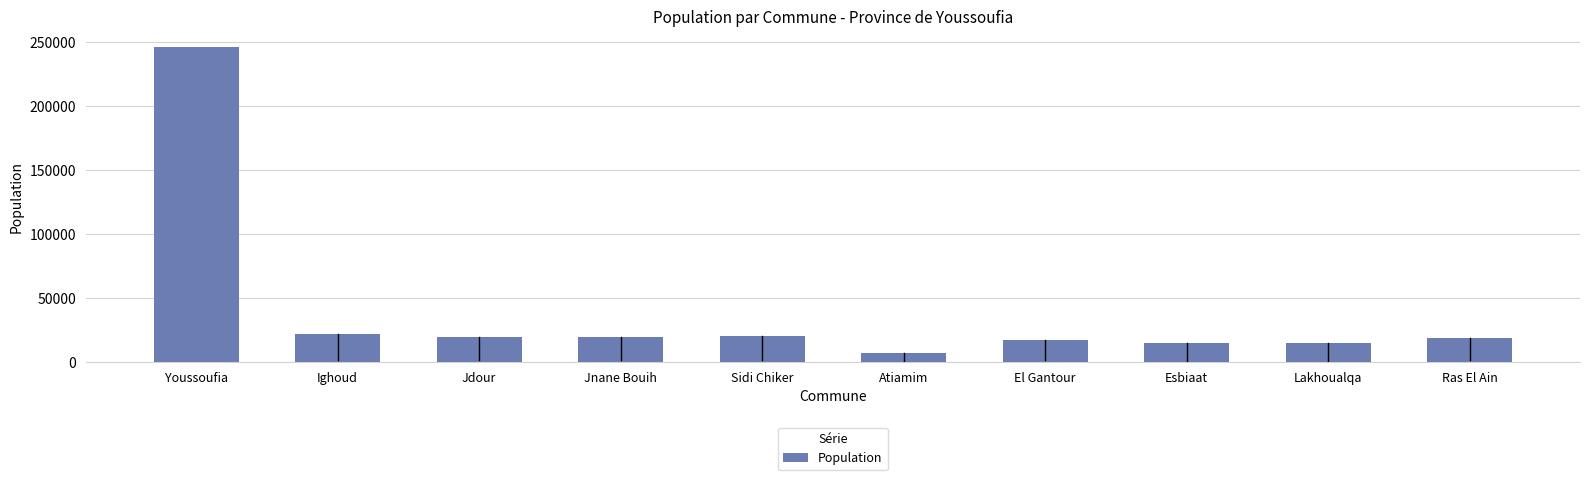

What is the sum of the values at Jdour and Lakhoualqa?

34011